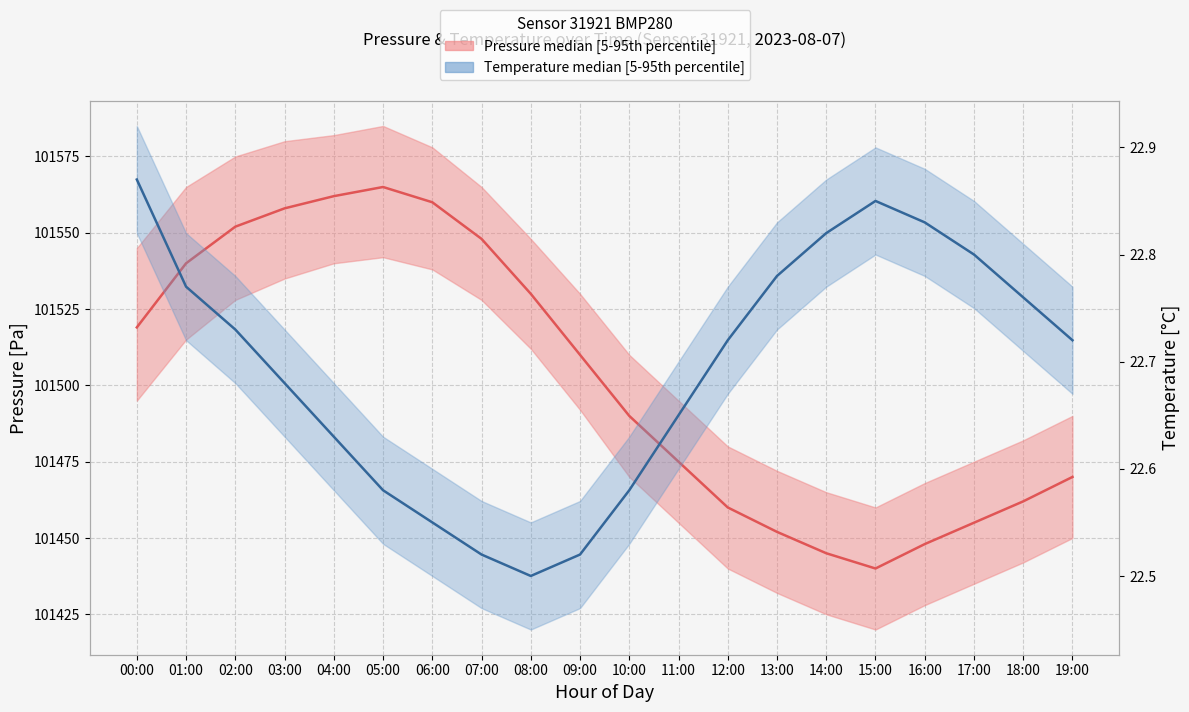

Which category has the highest value in the Pressure median series?

05:00